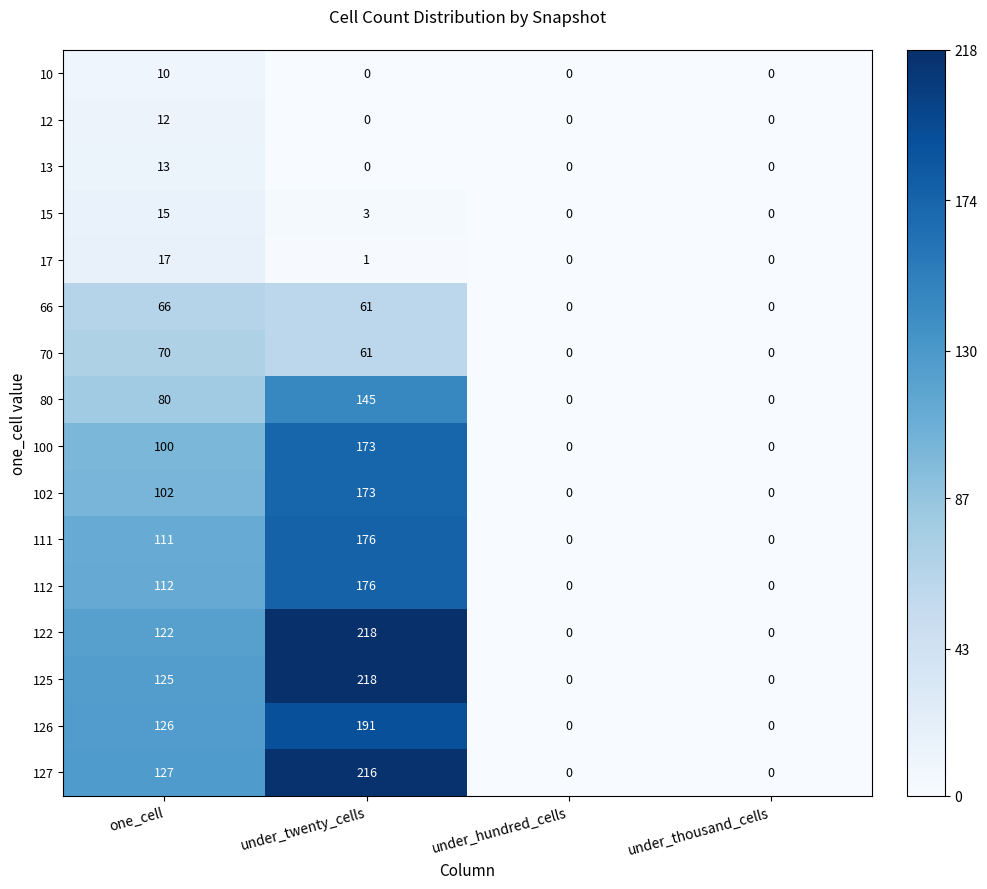

What is the spread (max minus min) of values at one_cell?

117